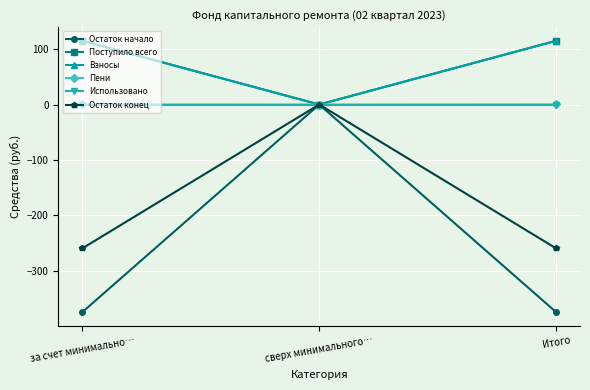

What is the label of the 3rd point from the left?

Итого